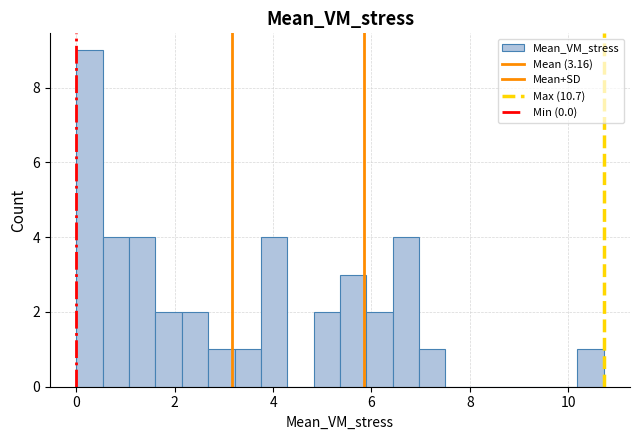

Read against the x-axis, roughly where is the centre of the tallest bar?

0.2